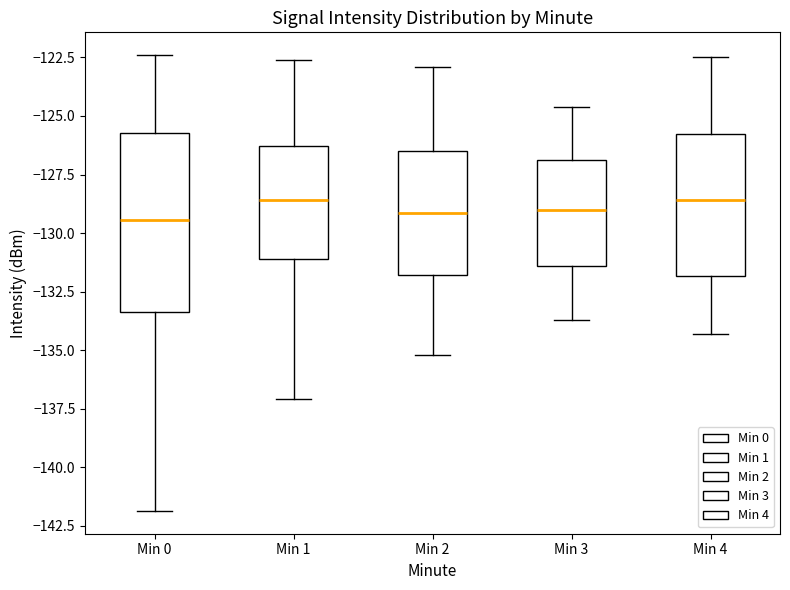

Comparing the boxes themselves (not the whiskers), which one is the tallest?

Min 0